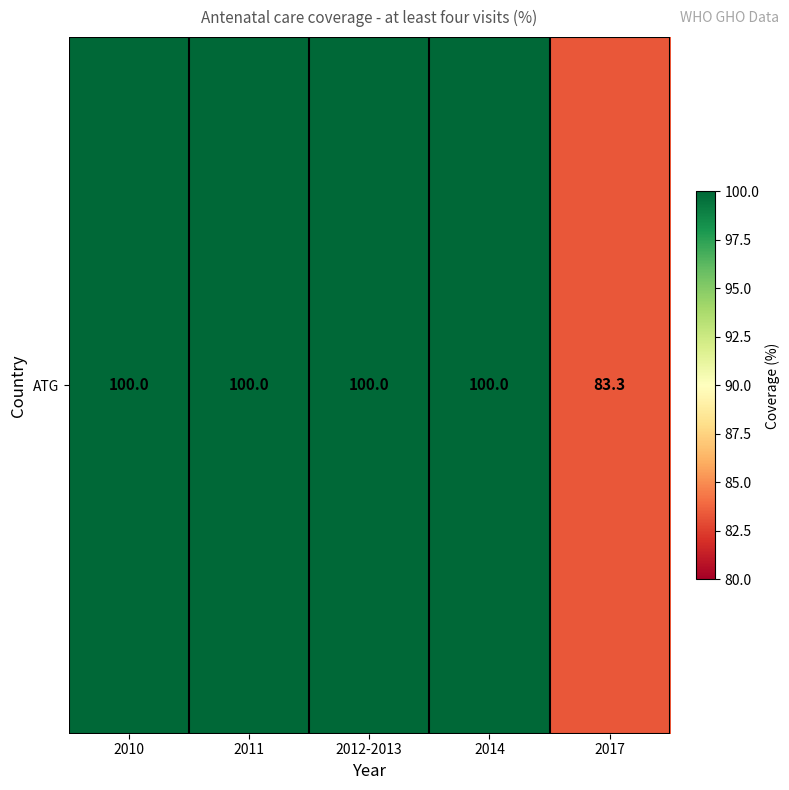

Approximately how many times larger is the value at 2017 compared to 2012-2013?

0.8